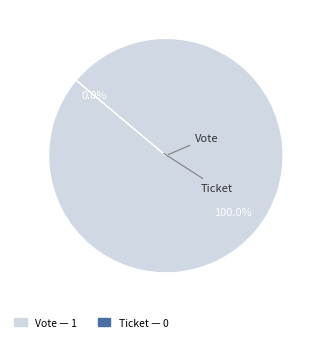

How many segments does this pie chart have?

2